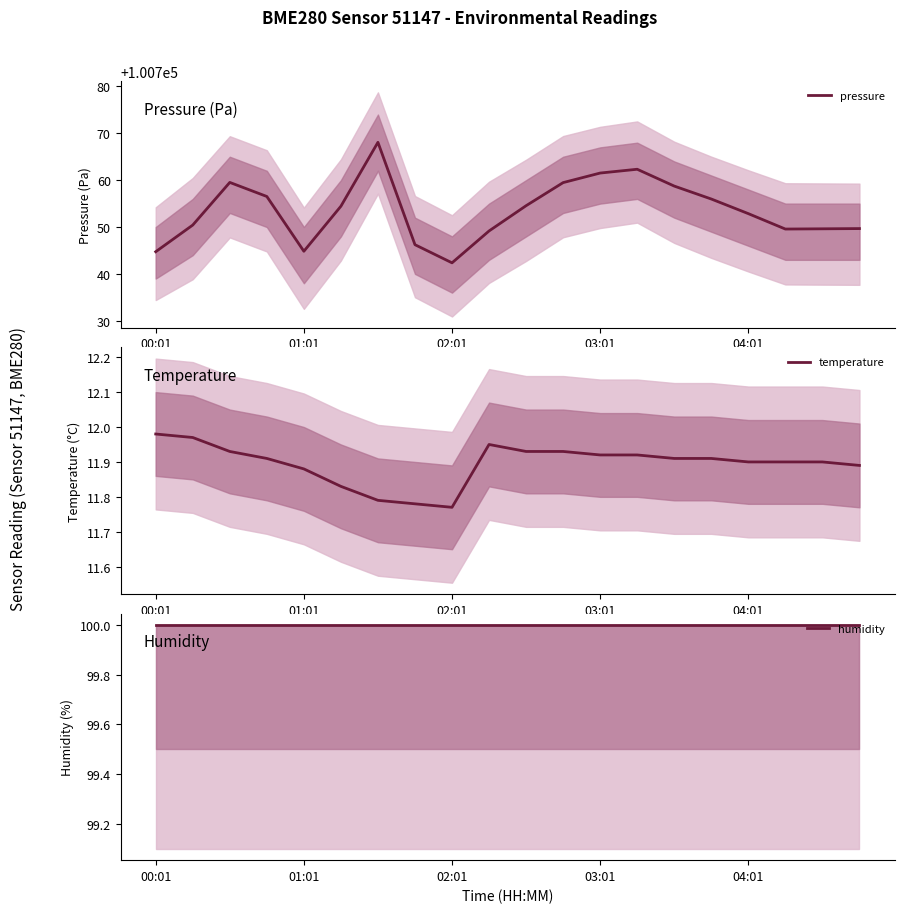

What is the difference between the pressure values at 15 and 19?

6.3